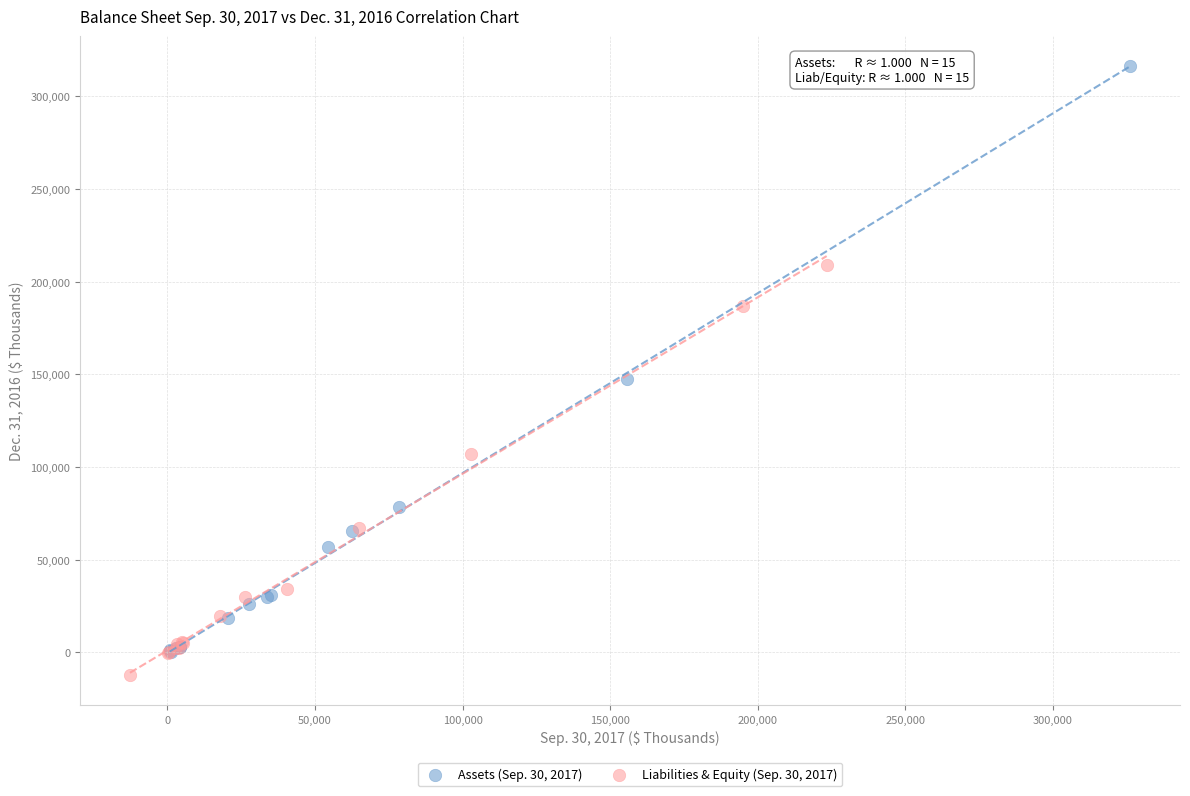

Which series reaches the maximum Y coordinate?

Assets (Sep. 30, 2017)